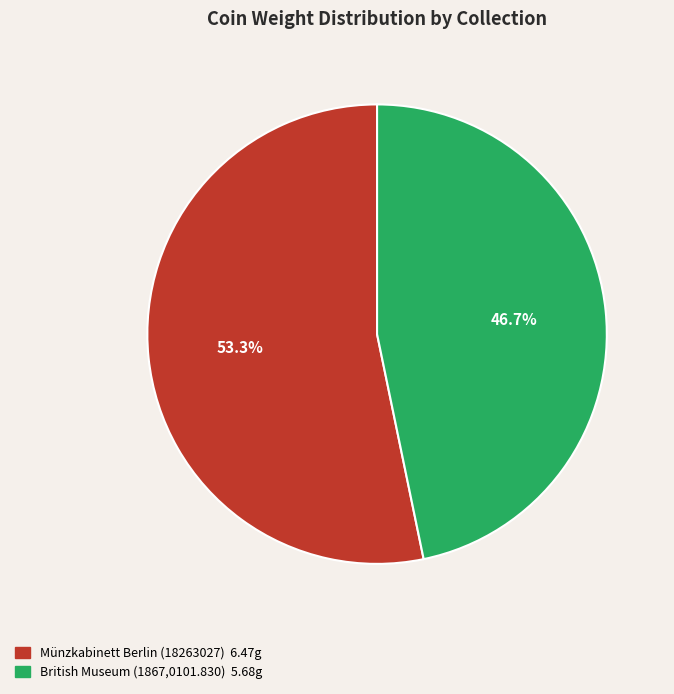

The Münzkabinett Berlin (18263027) slice represents 40% of the pie. True or false?

False